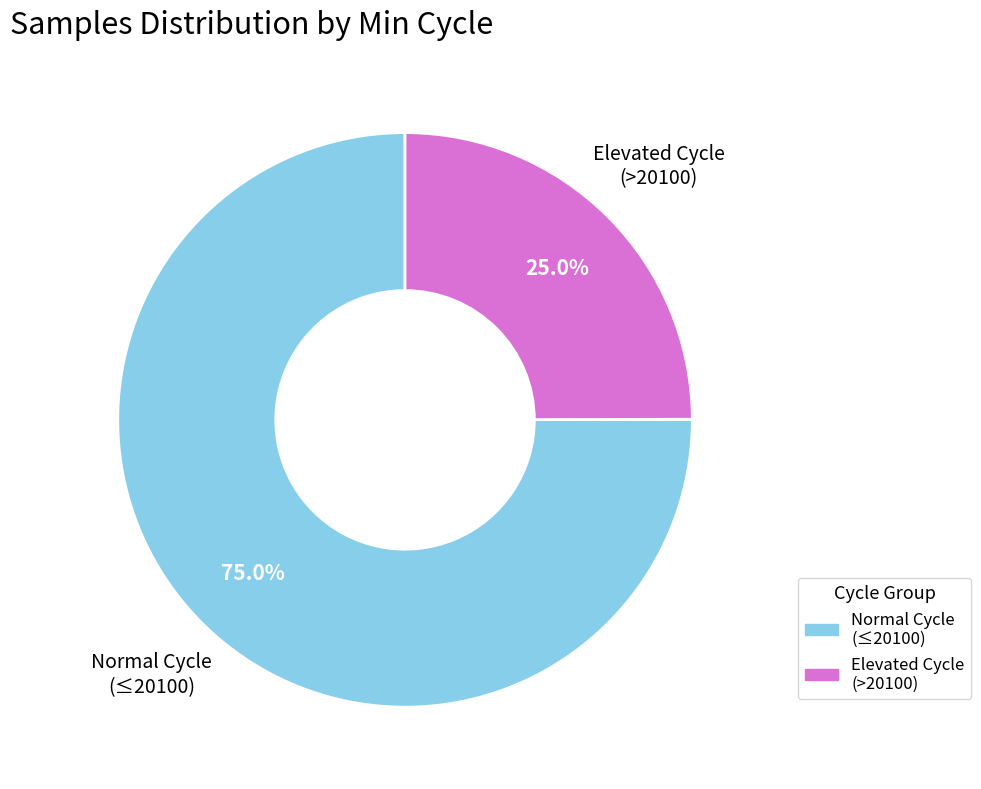

Is there a majority slice in this chart?

Yes